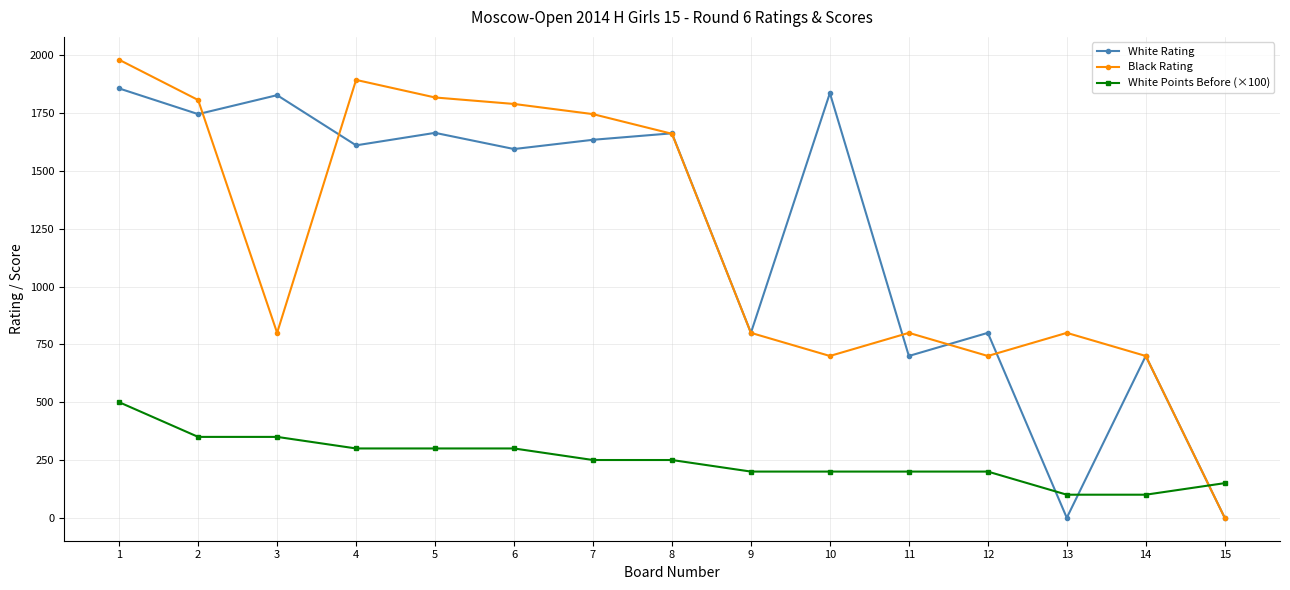

What is the highest value of the Black Rating series?

1981